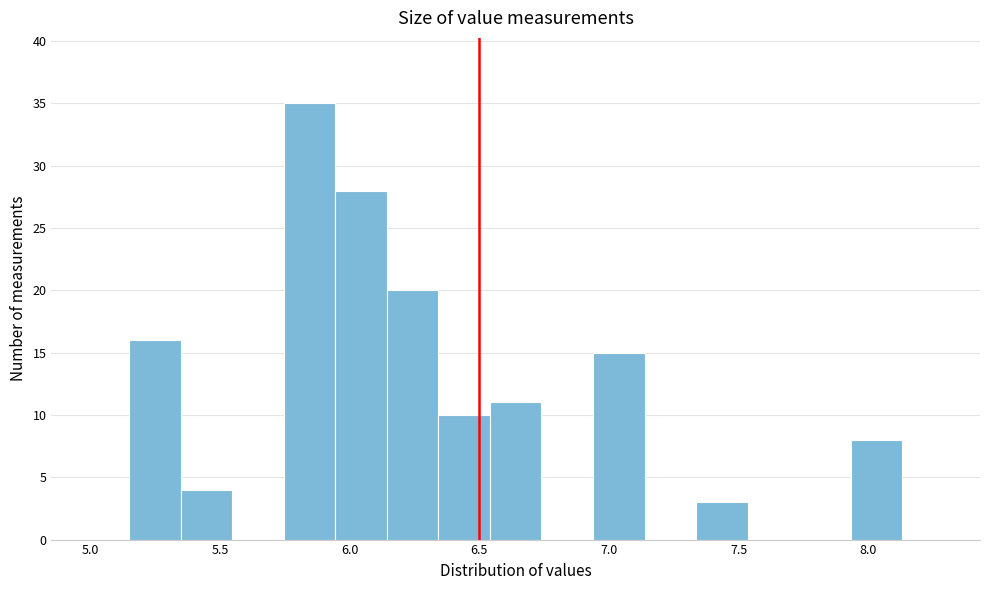

Around what value on the x-axis is the tallest bar? Give the approximate position of its centre, as read against the axis.

5.85